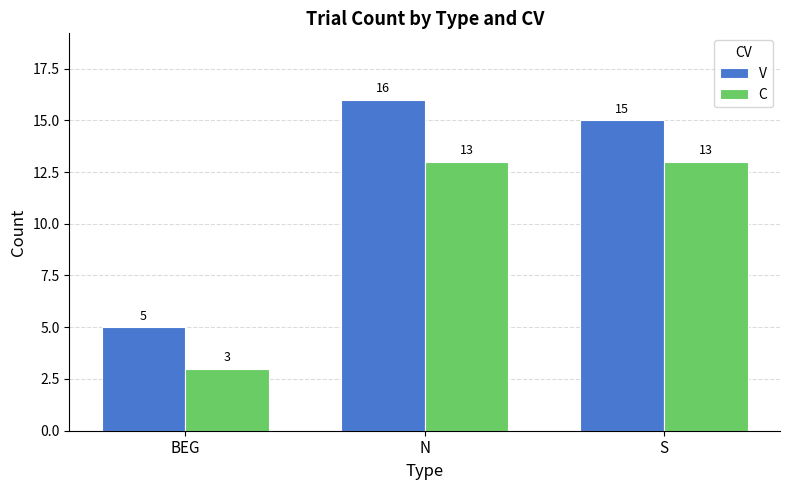

How many bars are there in total?

6